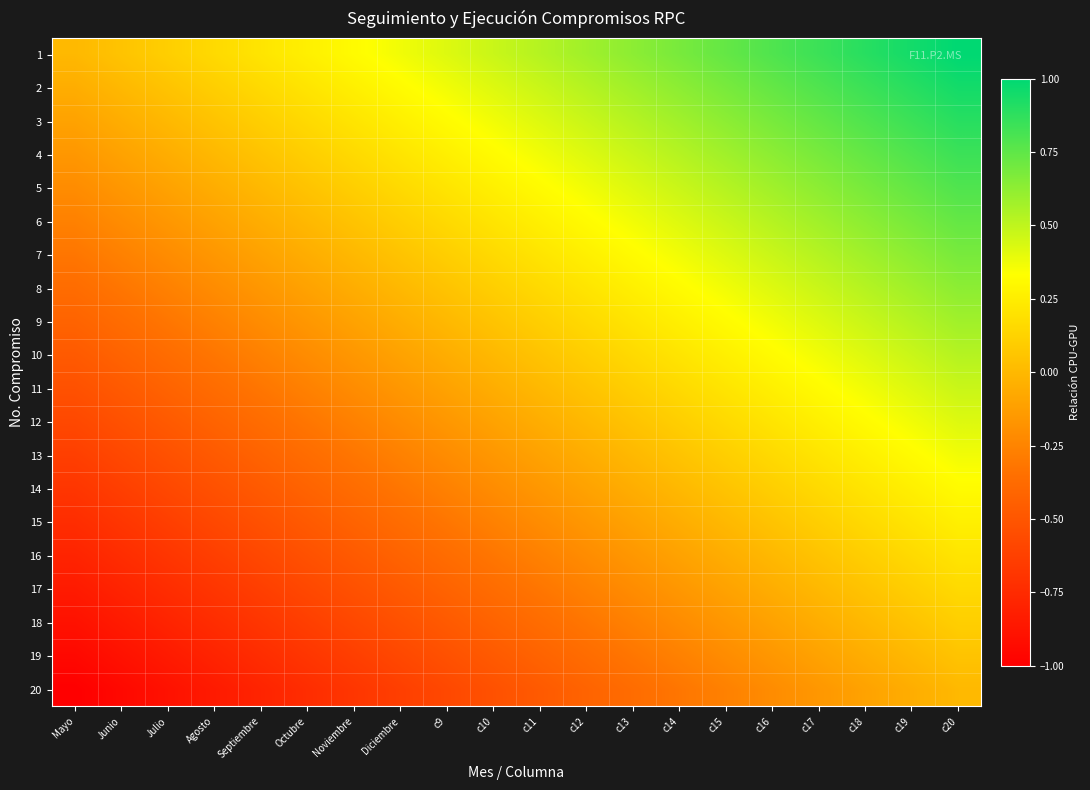

Reading right to left, extract all data points from this chart.

1: c20=1.0	c19=0.9	c18=0.9	c17=0.8	c16=0.8	c15=0.7	c14=0.7	c13=0.6	c12=0.6	c11=0.5	c10=0.5	c9=0.4	Diciembre=0.4	Noviembre=0.3	Octubre=0.3	Septiembre=0.2	Agosto=0.2	Julio=0.1	Junio=0.1	Mayo=0.0
2: c20=0.9	c19=0.9	c18=0.8	c17=0.8	c16=0.7	c15=0.7	c14=0.6	c13=0.6	c12=0.5	c11=0.5	c10=0.4	c9=0.4	Diciembre=0.3	Noviembre=0.3	Octubre=0.2	Septiembre=0.2	Agosto=0.1	Julio=0.1	Junio=0.0	Mayo=-0.1
3: c20=0.9	c19=0.8	c18=0.8	c17=0.7	c16=0.7	c15=0.6	c14=0.6	c13=0.5	c12=0.5	c11=0.4	c10=0.4	c9=0.3	Diciembre=0.3	Noviembre=0.2	Octubre=0.2	Septiembre=0.1	Agosto=0.1	Julio=0.0	Junio=-0.1	Mayo=-0.1
4: c20=0.8	c19=0.8	c18=0.7	c17=0.7	c16=0.6	c15=0.6	c14=0.5	c13=0.5	c12=0.4	c11=0.4	c10=0.3	c9=0.3	Diciembre=0.2	Noviembre=0.2	Octubre=0.1	Septiembre=0.1	Agosto=0.0	Julio=-0.1	Junio=-0.1	Mayo=-0.2
5: c20=0.8	c19=0.7	c18=0.7	c17=0.6	c16=0.6	c15=0.5	c14=0.5	c13=0.4	c12=0.4	c11=0.3	c10=0.3	c9=0.2	Diciembre=0.2	Noviembre=0.1	Octubre=0.1	Septiembre=0.0	Agosto=-0.1	Julio=-0.1	Junio=-0.2	Mayo=-0.2
6: c20=0.7	c19=0.7	c18=0.6	c17=0.6	c16=0.5	c15=0.5	c14=0.4	c13=0.4	c12=0.3	c11=0.3	c10=0.2	c9=0.2	Diciembre=0.1	Noviembre=0.1	Octubre=0.0	Septiembre=-0.1	Agosto=-0.1	Julio=-0.2	Junio=-0.2	Mayo=-0.3
7: c20=0.7	c19=0.6	c18=0.6	c17=0.5	c16=0.5	c15=0.4	c14=0.4	c13=0.3	c12=0.3	c11=0.2	c10=0.2	c9=0.1	Diciembre=0.1	Noviembre=0.0	Octubre=-0.1	Septiembre=-0.1	Agosto=-0.2	Julio=-0.2	Junio=-0.3	Mayo=-0.3
8: c20=0.6	c19=0.6	c18=0.5	c17=0.5	c16=0.4	c15=0.4	c14=0.3	c13=0.3	c12=0.2	c11=0.2	c10=0.1	c9=0.1	Diciembre=0.0	Noviembre=-0.1	Octubre=-0.1	Septiembre=-0.2	Agosto=-0.2	Julio=-0.3	Junio=-0.3	Mayo=-0.4
9: c20=0.6	c19=0.5	c18=0.5	c17=0.4	c16=0.4	c15=0.3	c14=0.3	c13=0.2	c12=0.2	c11=0.1	c10=0.1	c9=0.0	Diciembre=-0.1	Noviembre=-0.1	Octubre=-0.2	Septiembre=-0.2	Agosto=-0.3	Julio=-0.3	Junio=-0.4	Mayo=-0.4
10: c20=0.5	c19=0.5	c18=0.4	c17=0.4	c16=0.3	c15=0.3	c14=0.2	c13=0.2	c12=0.1	c11=0.1	c10=0.0	c9=-0.1	Diciembre=-0.1	Noviembre=-0.2	Octubre=-0.2	Septiembre=-0.3	Agosto=-0.3	Julio=-0.4	Junio=-0.4	Mayo=-0.5
11: c20=0.5	c19=0.4	c18=0.4	c17=0.3	c16=0.3	c15=0.2	c14=0.2	c13=0.1	c12=0.1	c11=0.0	c10=-0.1	c9=-0.1	Diciembre=-0.2	Noviembre=-0.2	Octubre=-0.3	Septiembre=-0.3	Agosto=-0.4	Julio=-0.4	Junio=-0.5	Mayo=-0.5
12: c20=0.4	c19=0.4	c18=0.3	c17=0.3	c16=0.2	c15=0.2	c14=0.1	c13=0.1	c12=0.0	c11=-0.1	c10=-0.1	c9=-0.2	Diciembre=-0.2	Noviembre=-0.3	Octubre=-0.3	Septiembre=-0.4	Agosto=-0.4	Julio=-0.5	Junio=-0.5	Mayo=-0.6
13: c20=0.4	c19=0.3	c18=0.3	c17=0.2	c16=0.2	c15=0.1	c14=0.1	c13=0.0	c12=-0.1	c11=-0.1	c10=-0.2	c9=-0.2	Diciembre=-0.3	Noviembre=-0.3	Octubre=-0.4	Septiembre=-0.4	Agosto=-0.5	Julio=-0.5	Junio=-0.6	Mayo=-0.6
14: c20=0.3	c19=0.3	c18=0.2	c17=0.2	c16=0.1	c15=0.1	c14=0.0	c13=-0.1	c12=-0.1	c11=-0.2	c10=-0.2	c9=-0.3	Diciembre=-0.3	Noviembre=-0.4	Octubre=-0.4	Septiembre=-0.5	Agosto=-0.5	Julio=-0.6	Junio=-0.6	Mayo=-0.7
15: c20=0.3	c19=0.2	c18=0.2	c17=0.1	c16=0.1	c15=0.0	c14=-0.1	c13=-0.1	c12=-0.2	c11=-0.2	c10=-0.3	c9=-0.3	Diciembre=-0.4	Noviembre=-0.4	Octubre=-0.5	Septiembre=-0.5	Agosto=-0.6	Julio=-0.6	Junio=-0.7	Mayo=-0.7
16: c20=0.2	c19=0.2	c18=0.1	c17=0.1	c16=0.0	c15=-0.1	c14=-0.1	c13=-0.2	c12=-0.2	c11=-0.3	c10=-0.3	c9=-0.4	Diciembre=-0.4	Noviembre=-0.5	Octubre=-0.5	Septiembre=-0.6	Agosto=-0.6	Julio=-0.7	Junio=-0.7	Mayo=-0.8
17: c20=0.2	c19=0.1	c18=0.1	c17=0.0	c16=-0.1	c15=-0.1	c14=-0.2	c13=-0.2	c12=-0.3	c11=-0.3	c10=-0.4	c9=-0.4	Diciembre=-0.5	Noviembre=-0.5	Octubre=-0.6	Septiembre=-0.6	Agosto=-0.7	Julio=-0.7	Junio=-0.8	Mayo=-0.8
18: c20=0.1	c19=0.1	c18=0.0	c17=-0.1	c16=-0.1	c15=-0.2	c14=-0.2	c13=-0.3	c12=-0.3	c11=-0.4	c10=-0.4	c9=-0.5	Diciembre=-0.5	Noviembre=-0.6	Octubre=-0.6	Septiembre=-0.7	Agosto=-0.7	Julio=-0.8	Junio=-0.8	Mayo=-0.9
19: c20=0.1	c19=0.0	c18=-0.1	c17=-0.1	c16=-0.2	c15=-0.2	c14=-0.3	c13=-0.3	c12=-0.4	c11=-0.4	c10=-0.5	c9=-0.5	Diciembre=-0.6	Noviembre=-0.6	Octubre=-0.7	Septiembre=-0.7	Agosto=-0.8	Julio=-0.8	Junio=-0.9	Mayo=-0.9
20: c20=0.0	c19=-0.1	c18=-0.1	c17=-0.2	c16=-0.2	c15=-0.3	c14=-0.3	c13=-0.4	c12=-0.4	c11=-0.5	c10=-0.5	c9=-0.6	Diciembre=-0.6	Noviembre=-0.7	Octubre=-0.7	Septiembre=-0.8	Agosto=-0.8	Julio=-0.9	Junio=-0.9	Mayo=-1.0